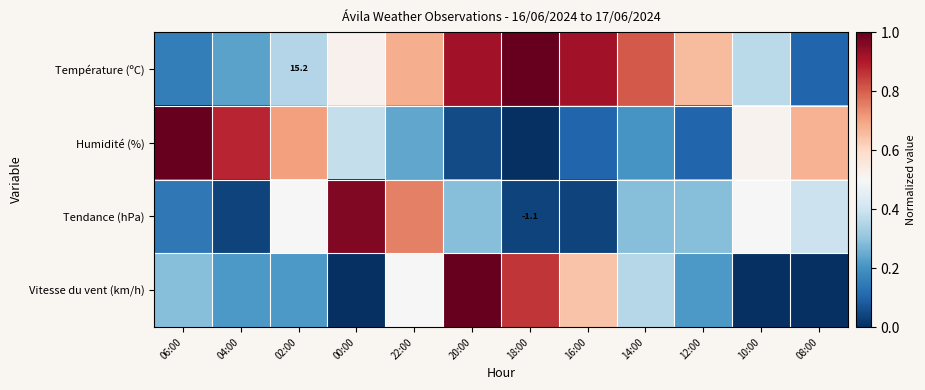

How many Vitesse du vent (km/h) values are between 0 and 1?

12